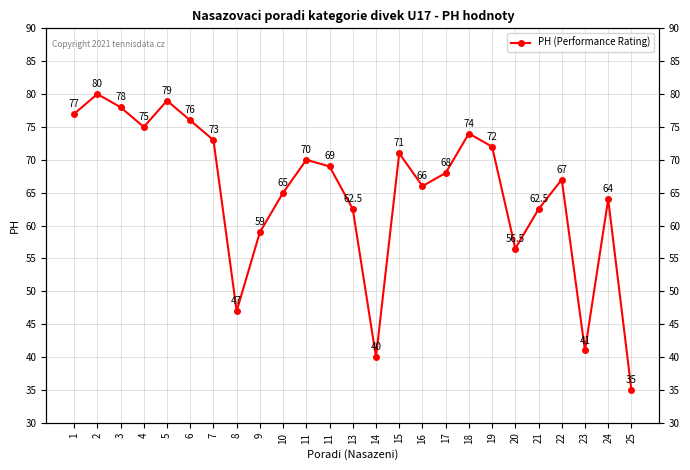

What is the approximate value at 6?

76.0